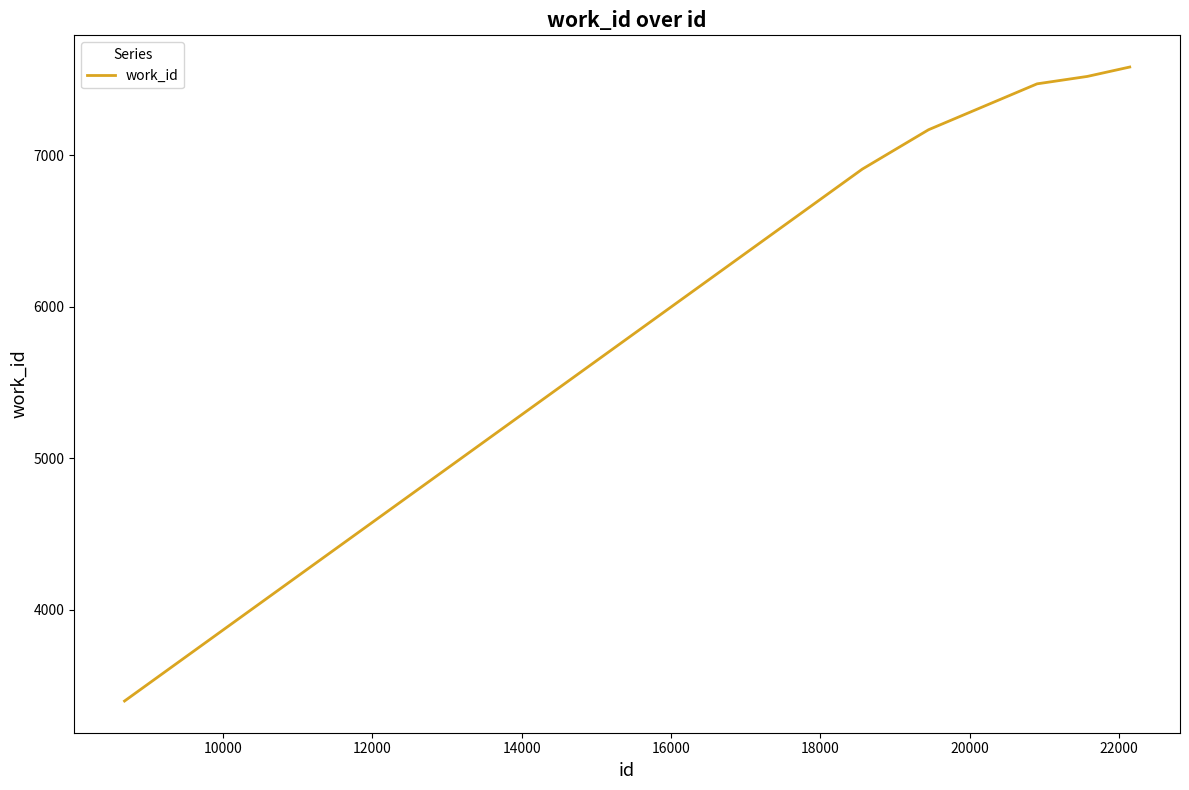

What is the average value?

6674